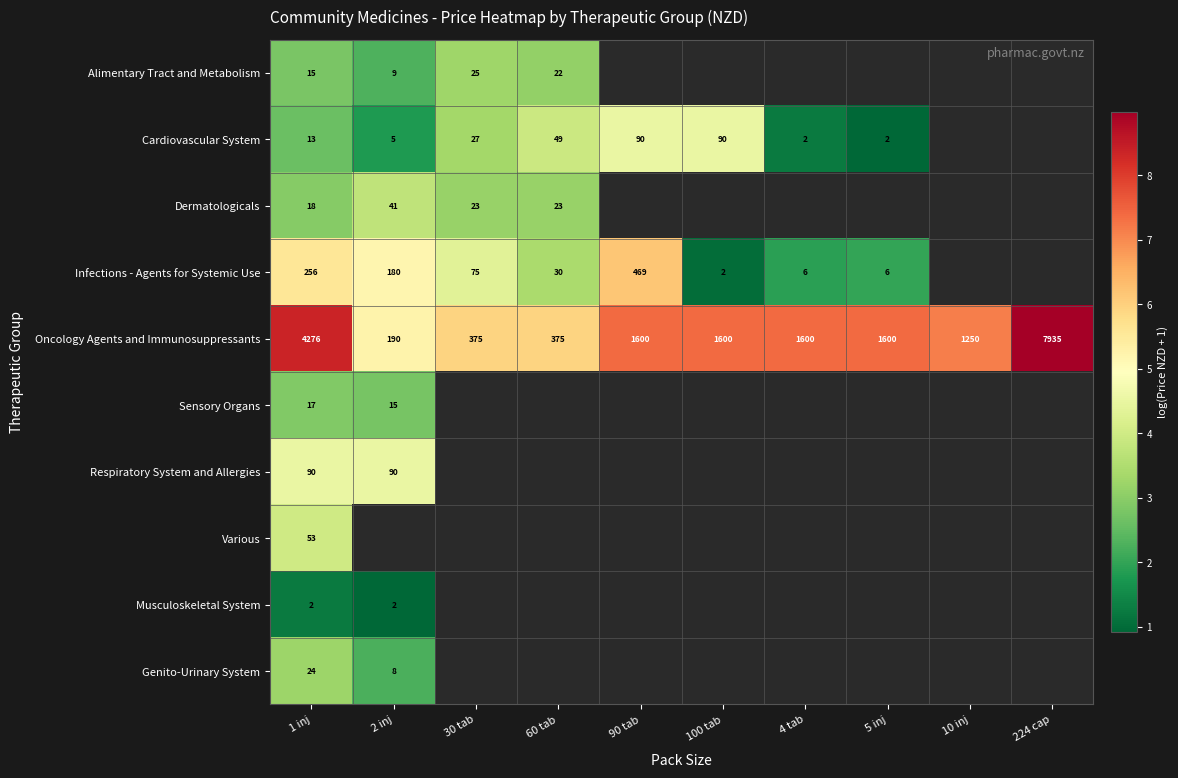

Is the value of Dermatologicals at 60 tab greater than the value of Oncology Agents and Immunosuppressants at 30 tab?

No